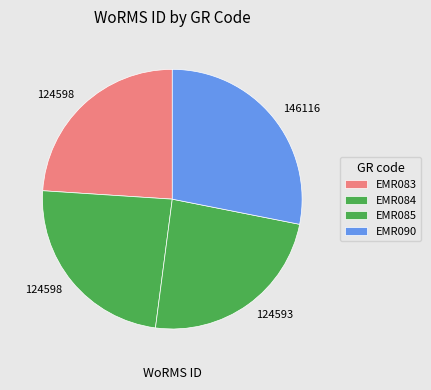

Rank the categories by value from lowest to highest.

EMR085, EMR083, EMR084, EMR090